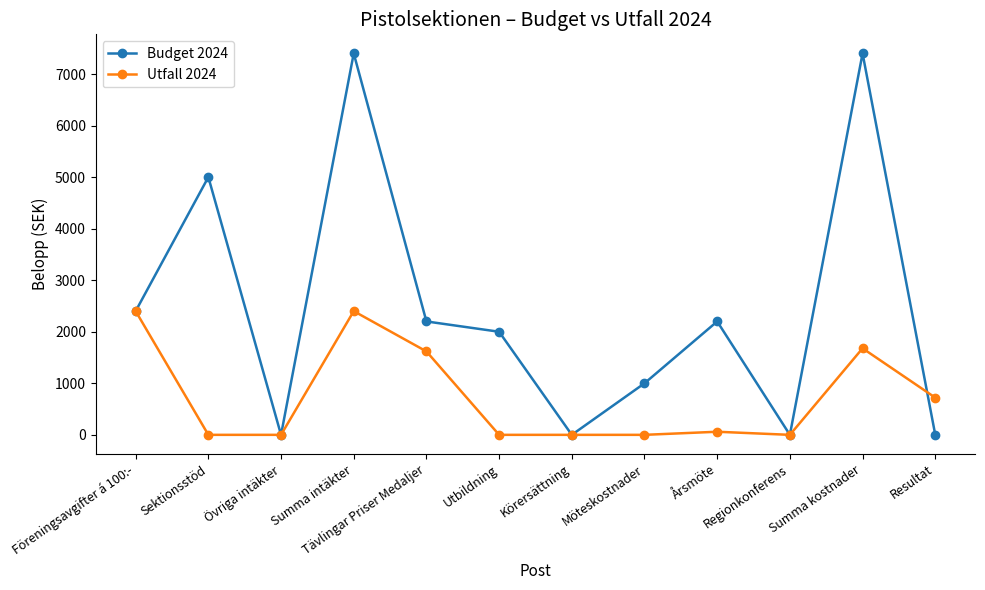

What is the maximum value shown in the chart?

7400.0